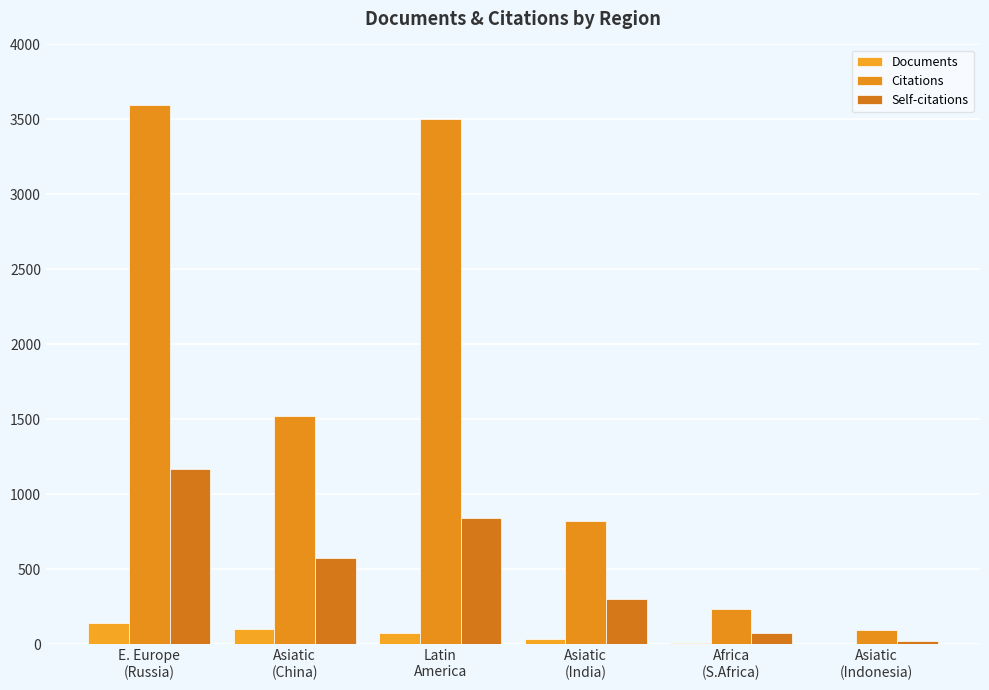

How many groups of bars are there?

6